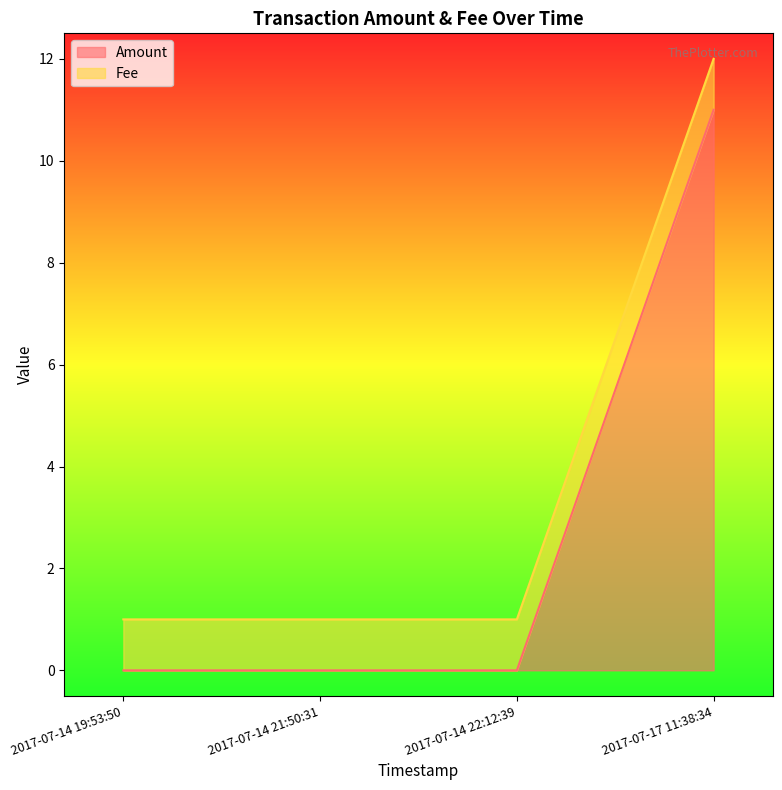

What is the maximum value shown in the chart?

11